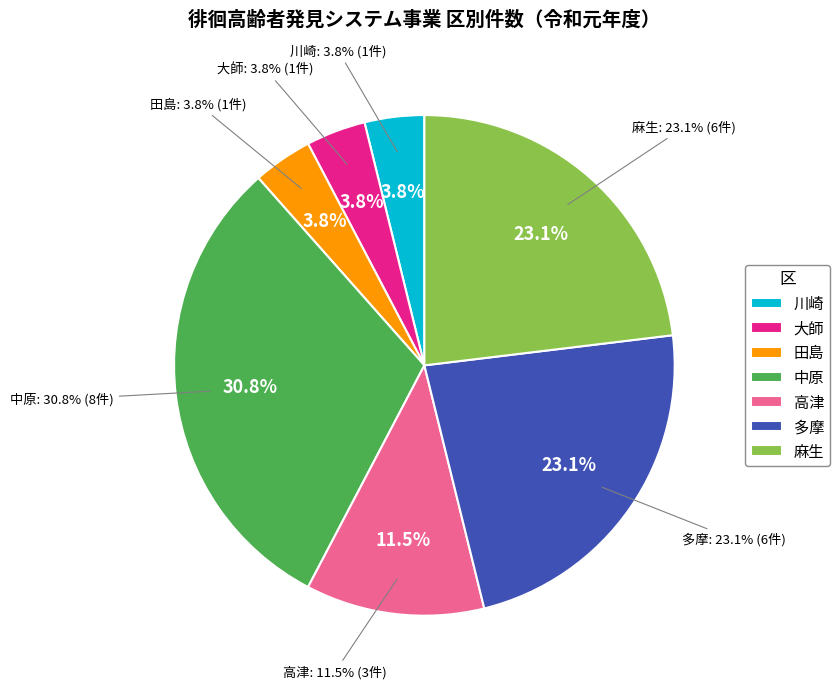

Count the number of slices in the pie.

9